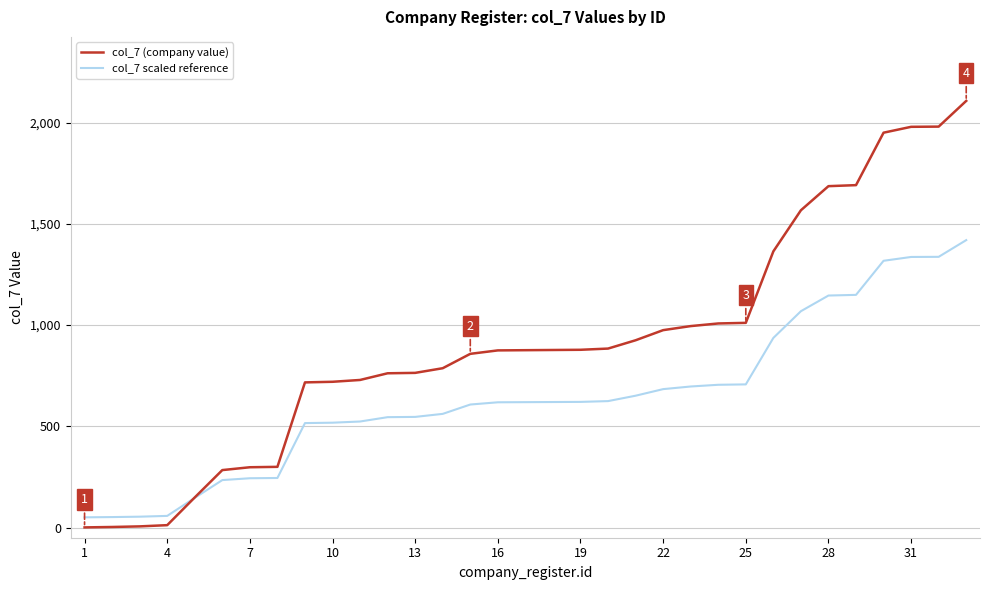

What are all the series names shown in the legend?

col_7 (company value), col_7 scaled reference